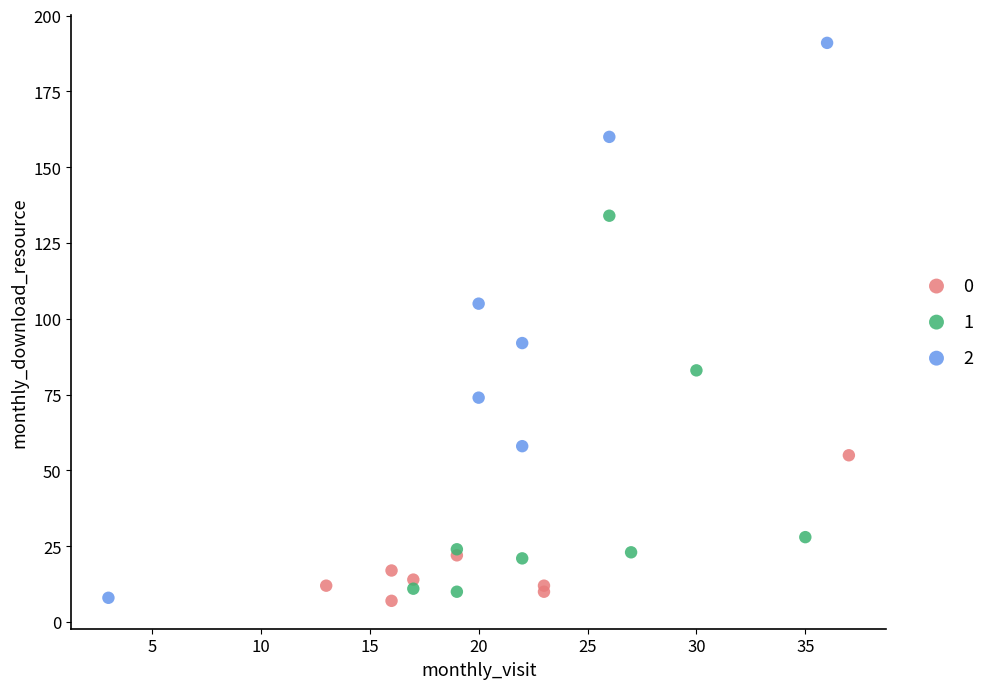

Which series contains the highest Y value?

2